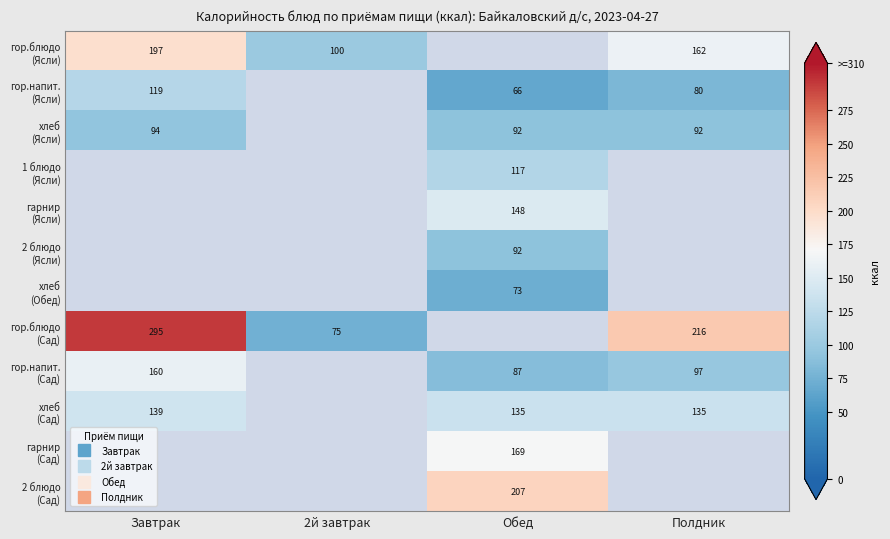

At how many categories does at least one series exceed 246?

1